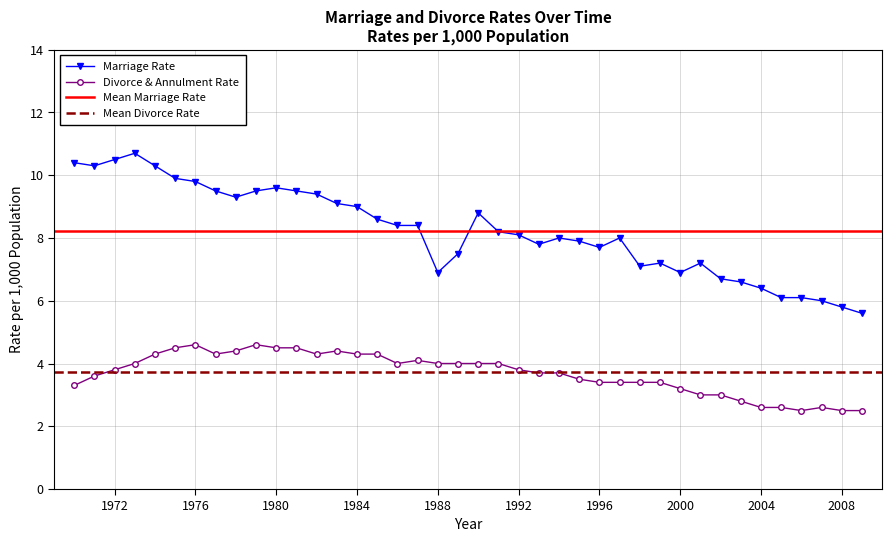

Which category has the lowest value in the marriage_rate series?

2009